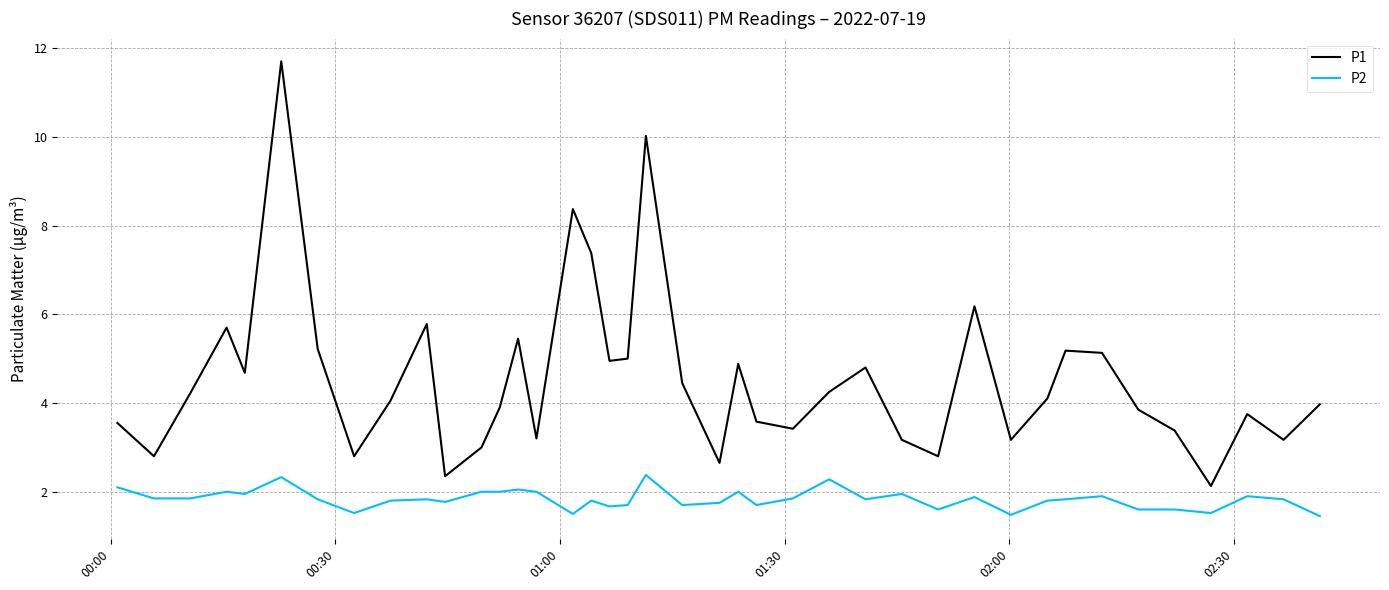

What is the minimum value for P1?

2.1